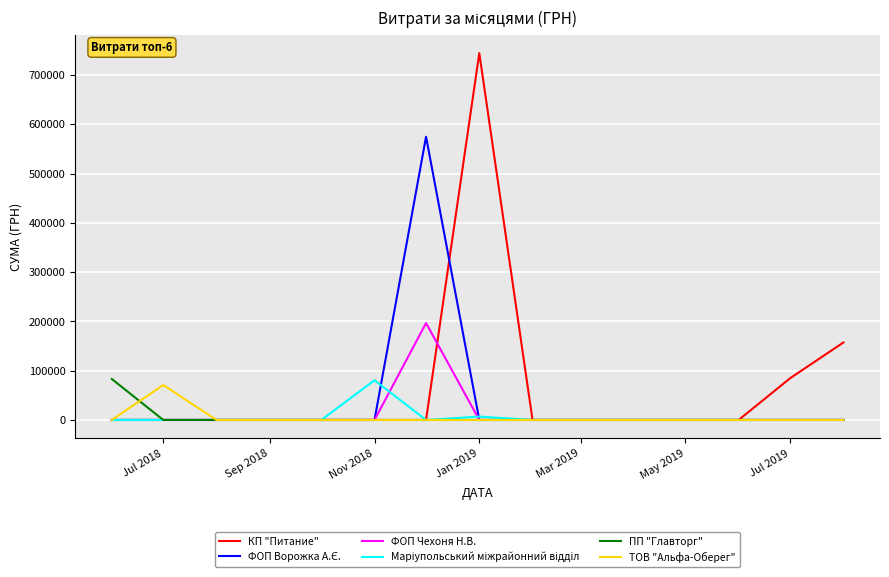

What is the greatest value displayed?

744557.9